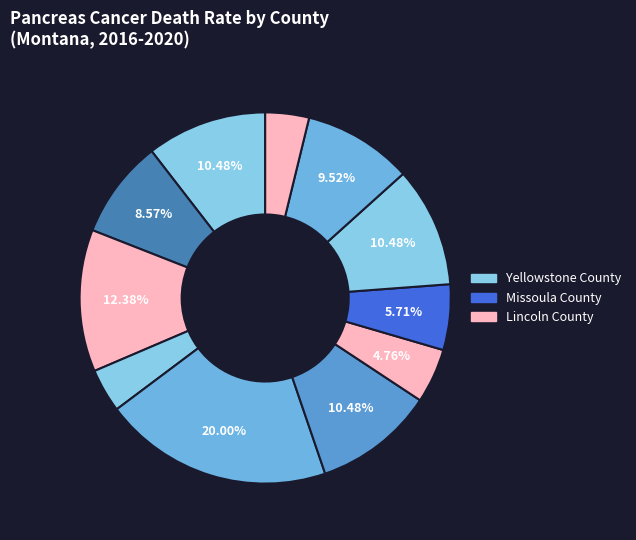

How many slices are in this pie chart?

11